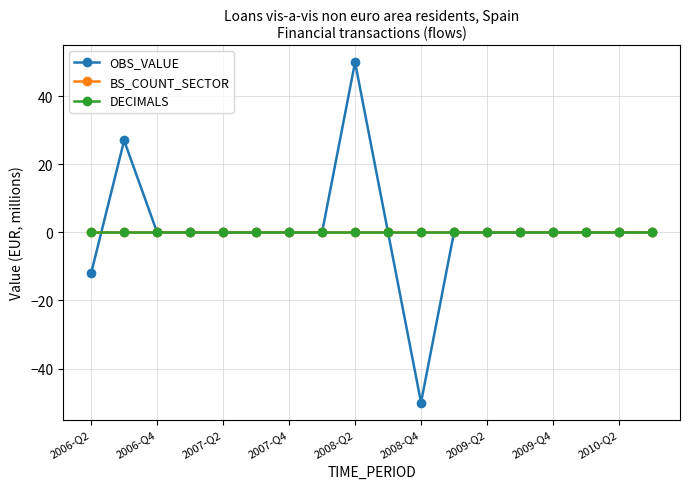

At which label does BS_COUNT_SECTOR reach its peak?

2006-Q2